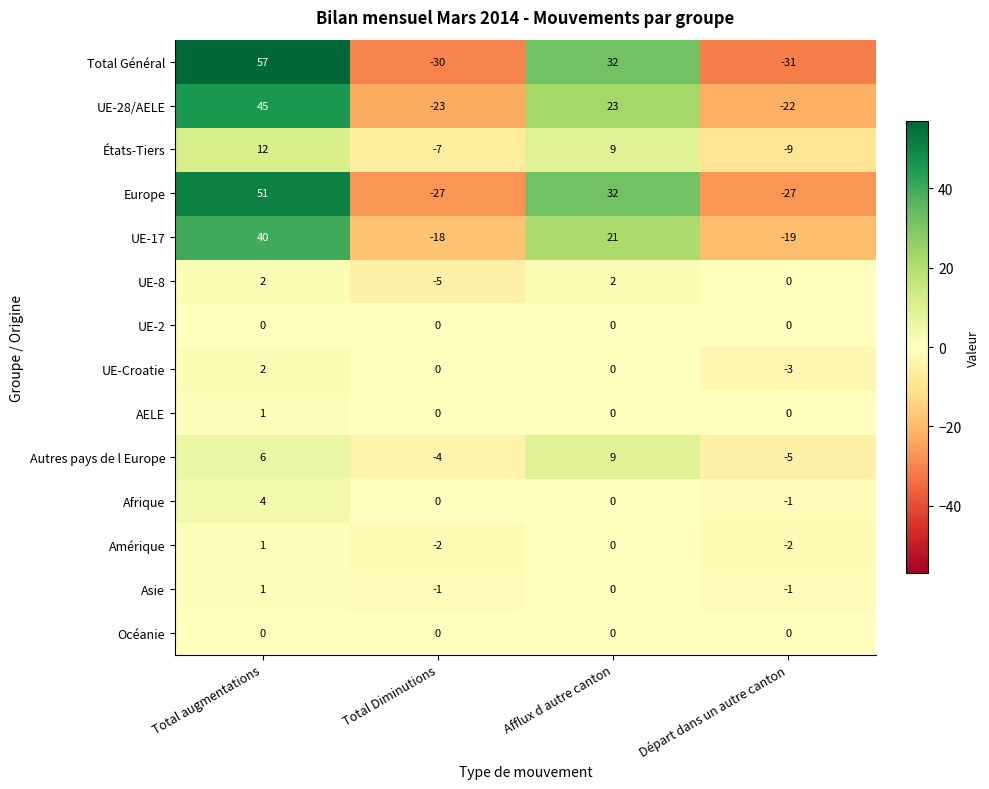

Is it true that Afrique equals 3 at Afflux d autre canton?

False